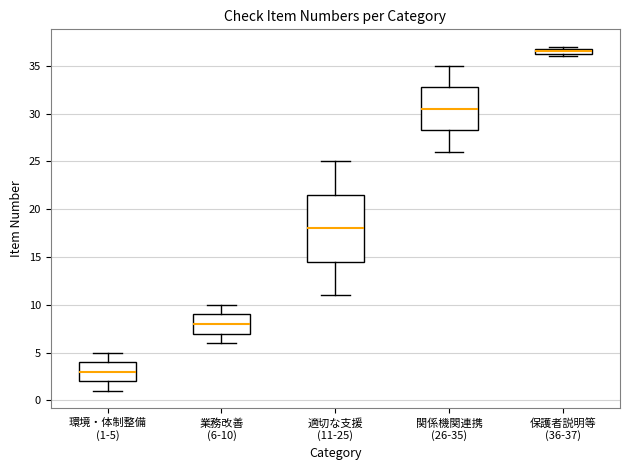

Which box's median line is the highest?

保護者説明等 (36-37)